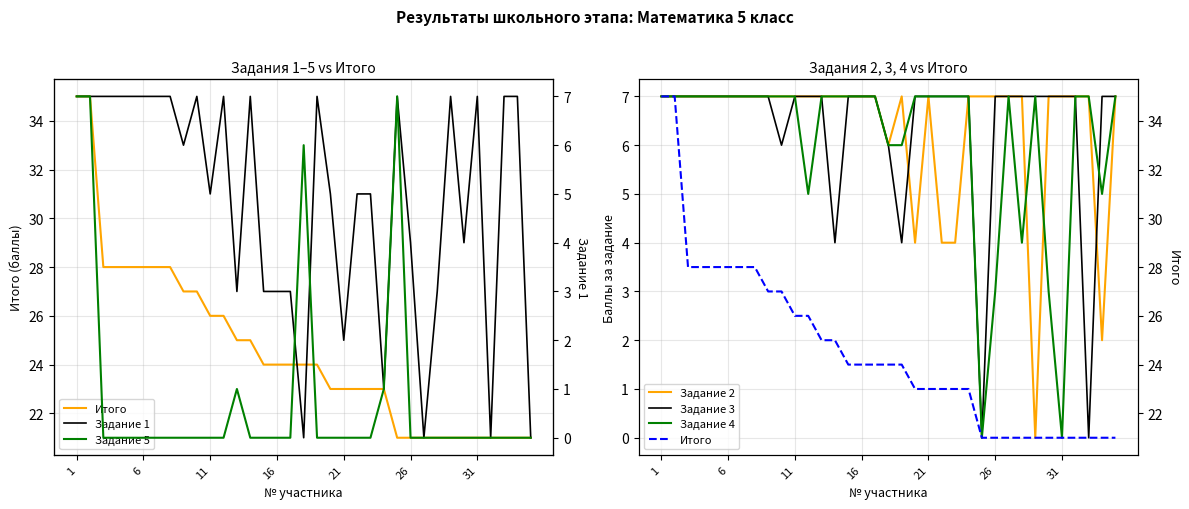

How many lines are shown in the chart?

6